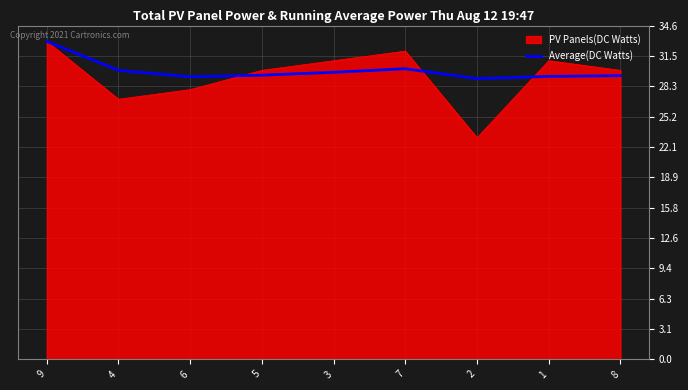

Which series has the largest range (max minus min)?

PV Panels(DC Watts)